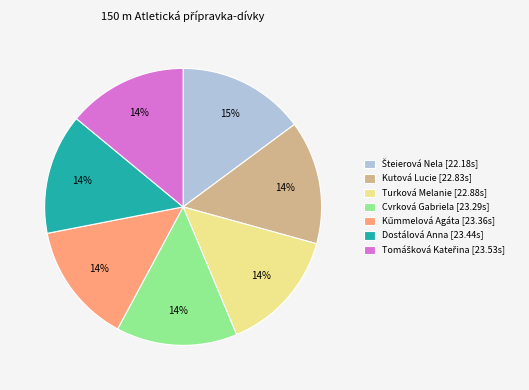

Does Dostálová Anna [23.44s] represent more than half of the total?

No